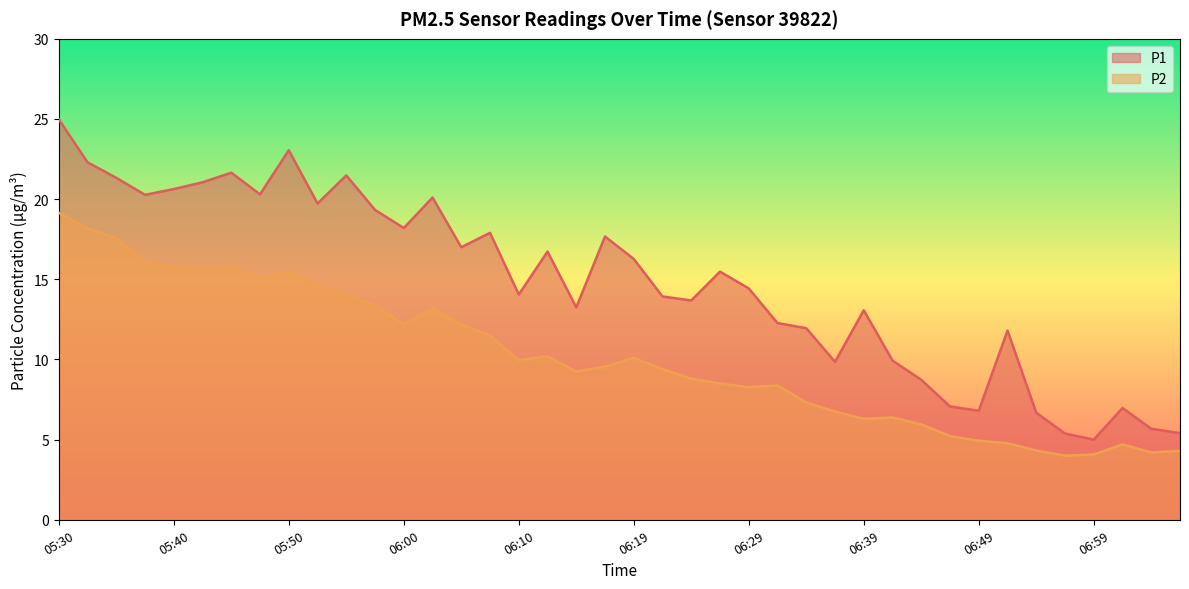

List the labels in order of P1 value, largest first.

05:30, 05:50, 05:33, 05:45, 05:55, 05:35, 05:43, 05:40, 05:47, 05:38, 06:02, 05:52, 05:57, 06:00, 06:07, 06:17, 06:05, 06:12, 06:19, 06:27, 06:29, 06:10, 06:22, 06:24, 06:15, 06:39, 06:32, 06:34, 06:51, 06:42, 06:37, 06:44, 06:47, 07:01, 06:49, 06:54, 07:04, 07:06, 06:56, 06:59